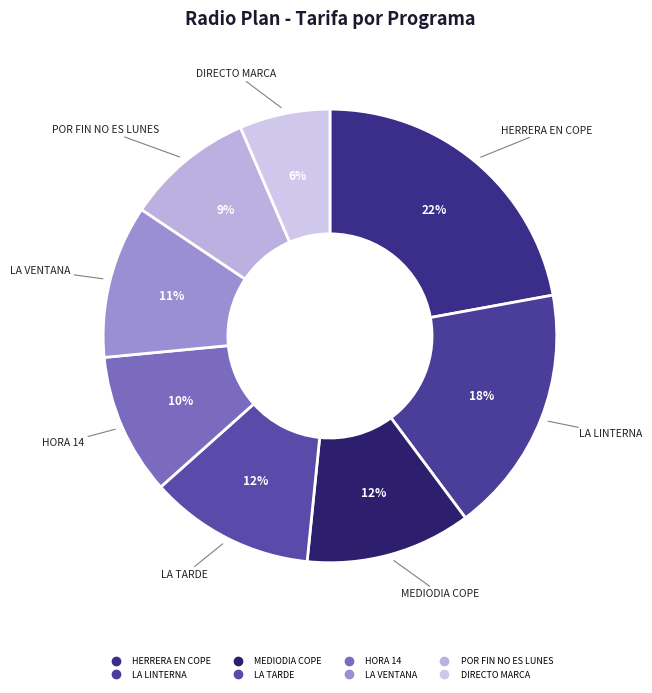

The HORA 14 slice represents 10% of the pie. True or false?

True